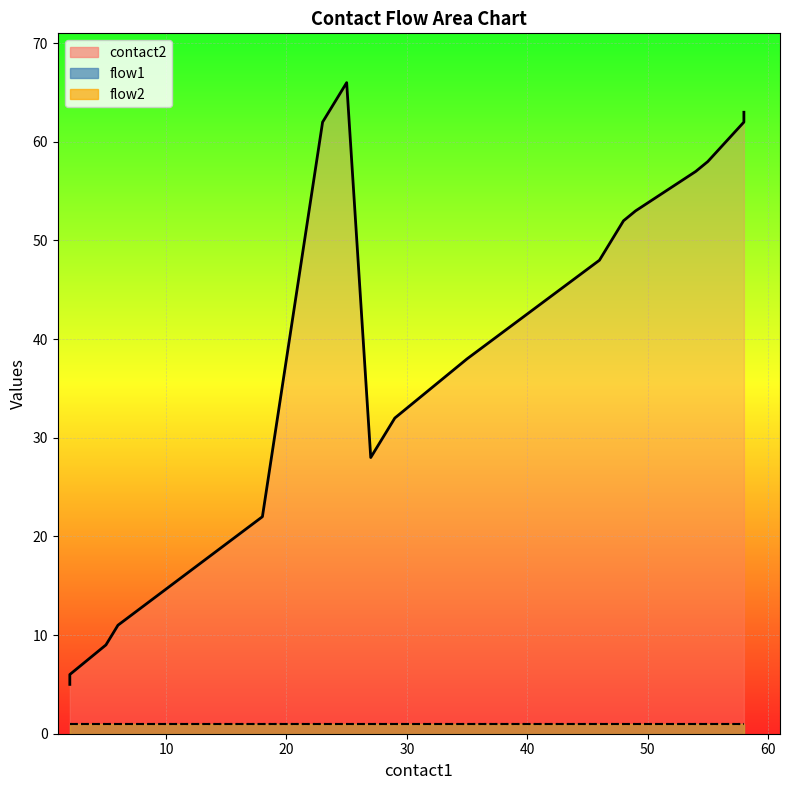

Reading left to right, transcribe all the data shown in this chart.

contact2: 2=5	2=6	3=7	5=9	6=11	18=22	23=62	24=64	25=66	27=28	29=32	35=38	46=48	48=52	49=53	54=57	55=58	58=62	58=63
flow1: 2=1	2=1	3=1	5=1	6=1	18=1	23=1	24=1	25=1	27=1	29=1	35=1	46=1	48=1	49=1	54=1	55=1	58=1	58=1
flow2: 2=1	2=1	3=1	5=1	6=1	18=1	23=1	24=1	25=1	27=1	29=1	35=1	46=1	48=1	49=1	54=1	55=1	58=1	58=1